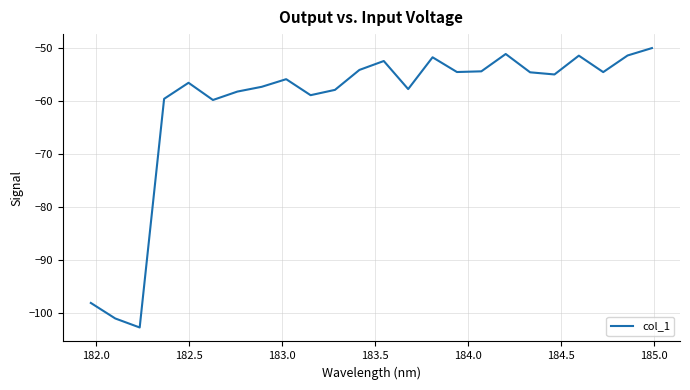

What is the smallest value displayed?

-102.7